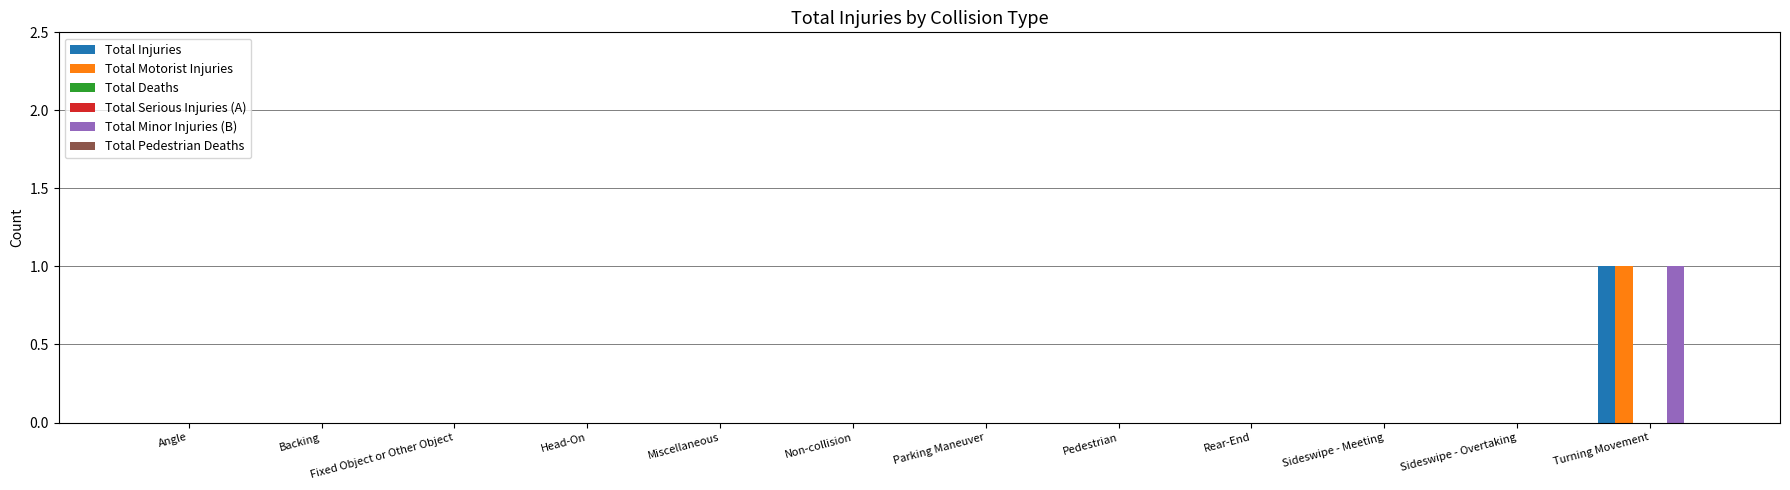

How many bars are there in total?

72